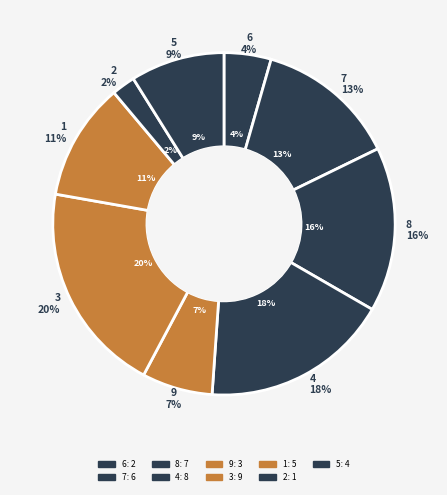

What percentage is the 1 slice, to the nearest percent?

11%